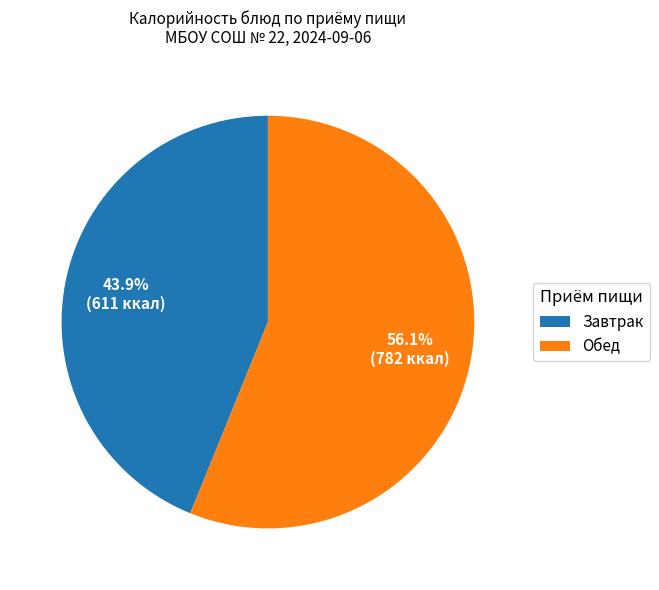

Is there a majority slice in this chart?

Yes